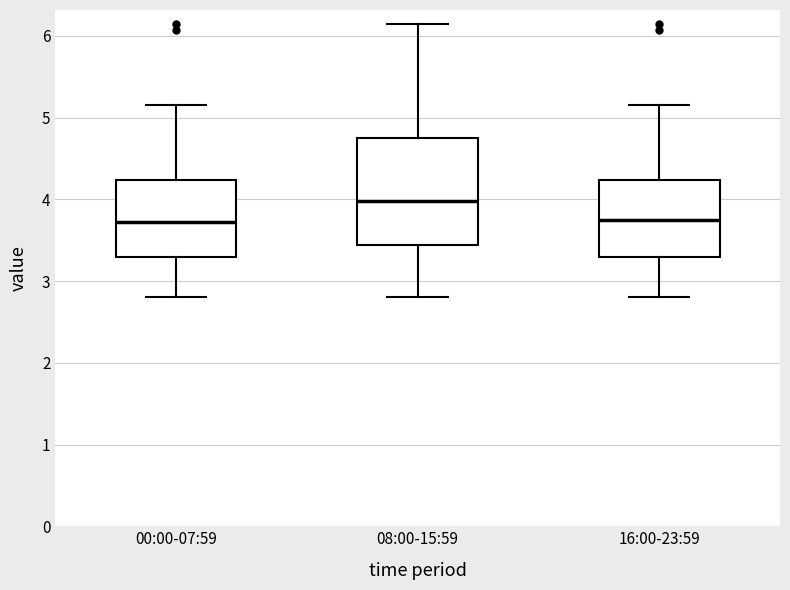

Comparing the boxes themselves (not the whiskers), which one is the tallest?

08:00-15:59